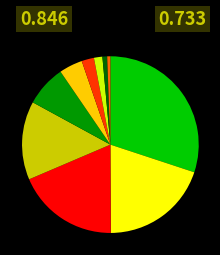

How many slices are in this pie chart?

10